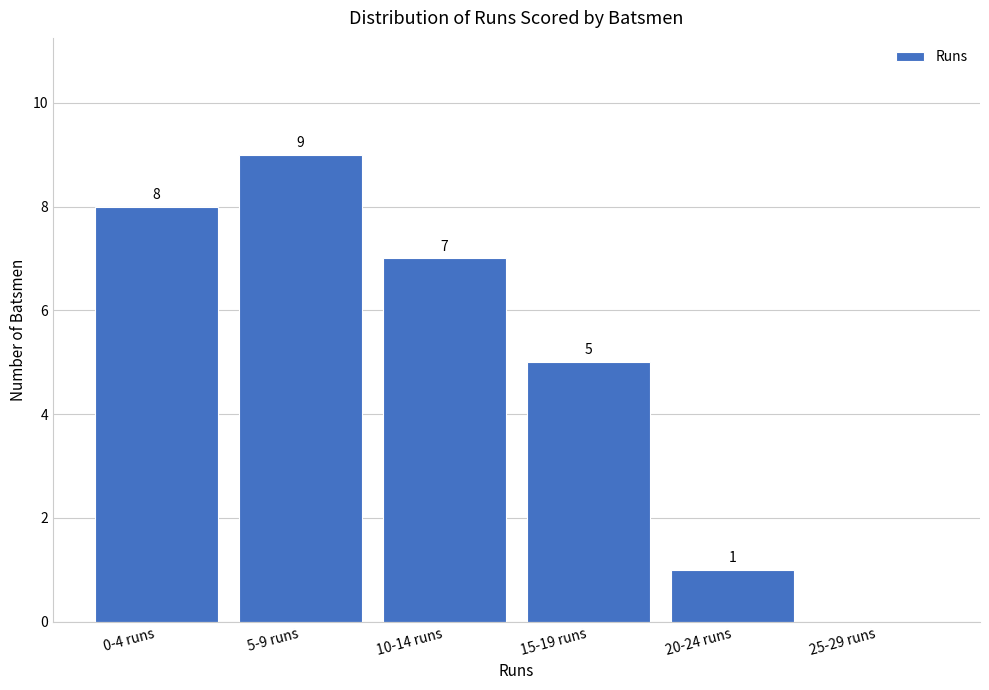

Reading left to right, extract all data points from this chart.

0-4 runs=8	5-9 runs=9	10-14 runs=7	15-19 runs=5	20-24 runs=1	25-29 runs=0